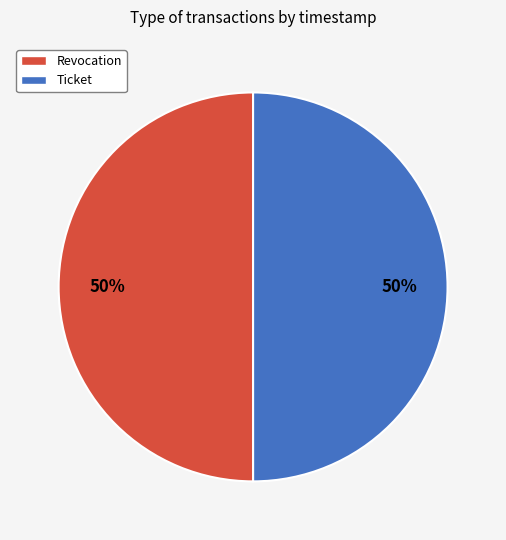

What is the ratio of the value at Ticket to the value at Revocation?

1.0